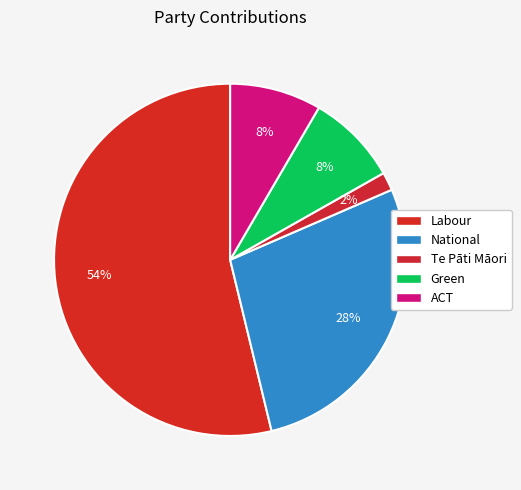

Rank the categories by value from lowest to highest.

Te Pāti Māori, Green, ACT, National, Labour